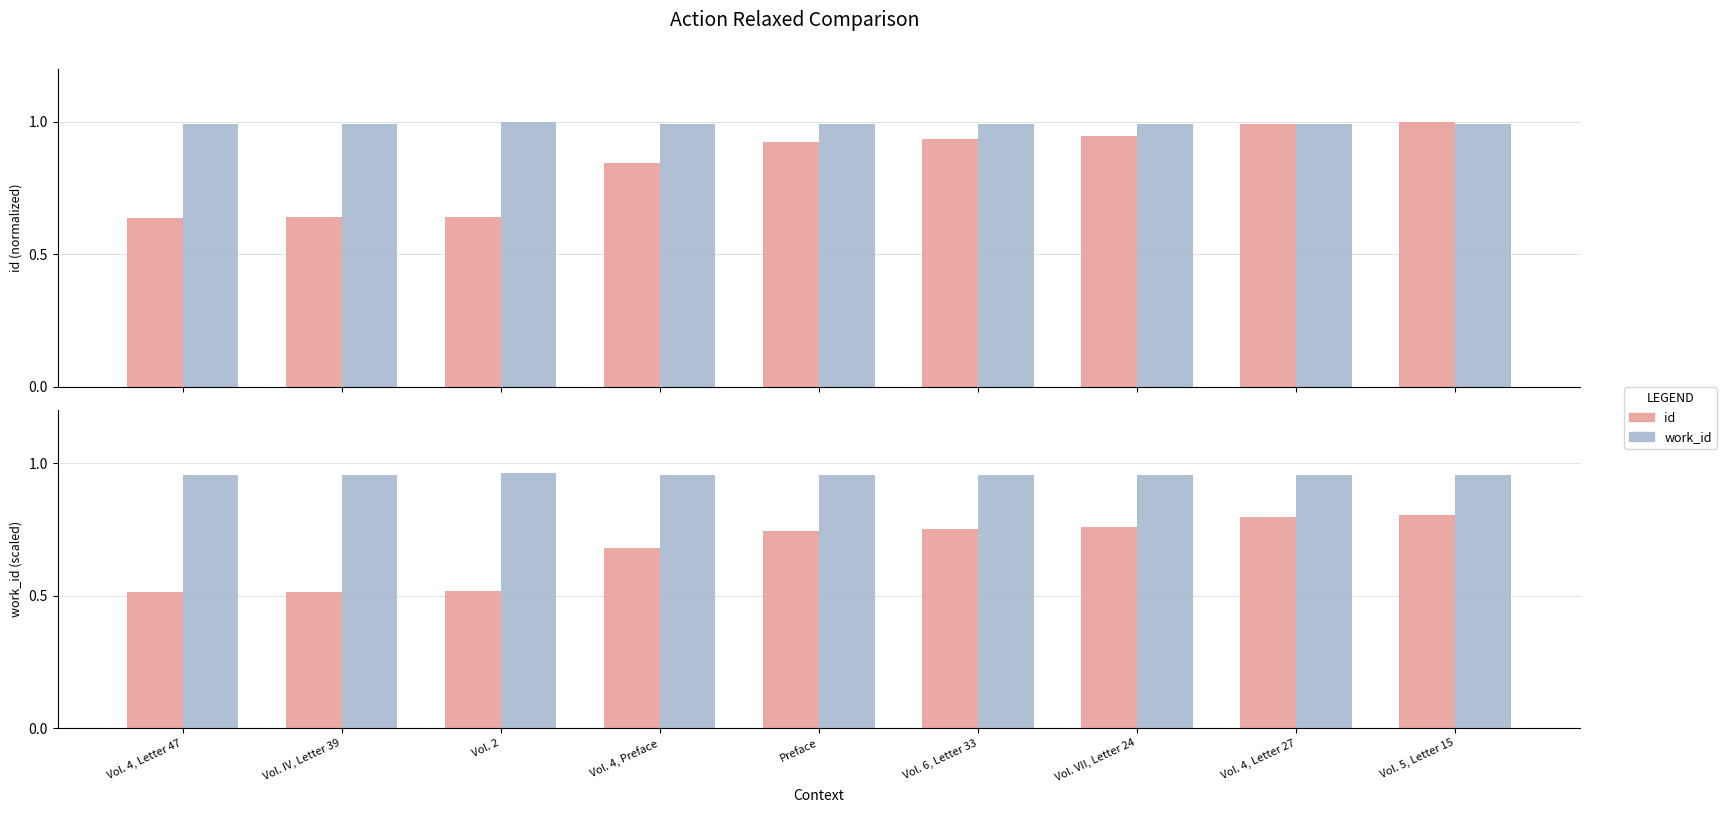

What is the difference between the maximum and second lowest values in the id series?

0.3